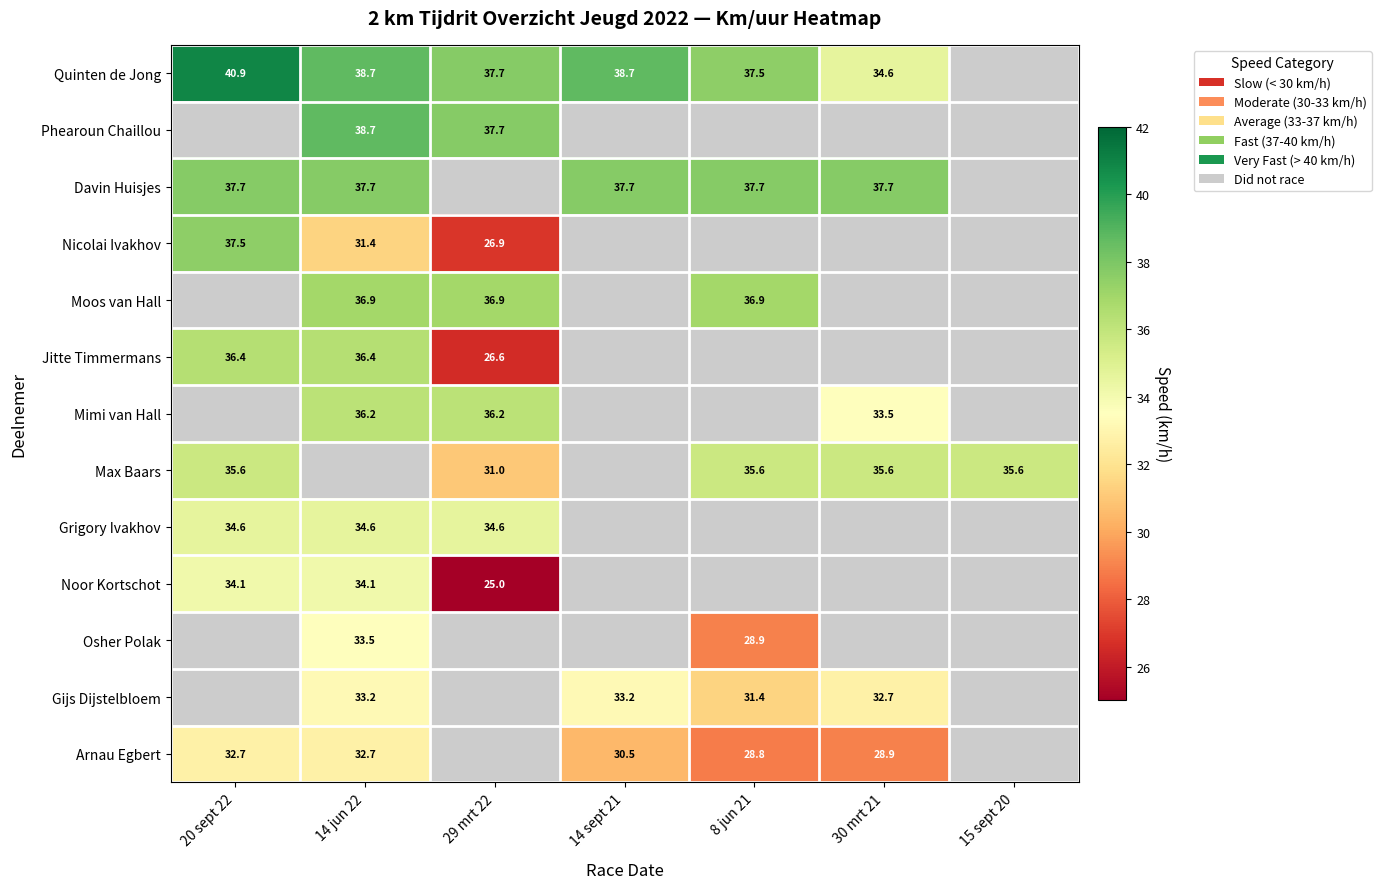

Between 15 sept 20 and 30 mrt 21, which is larger?

30 mrt 21